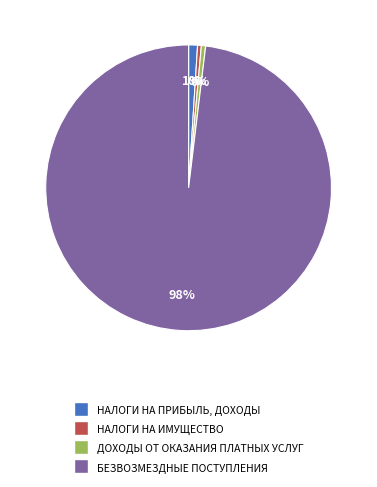

Is there a majority slice in this chart?

Yes